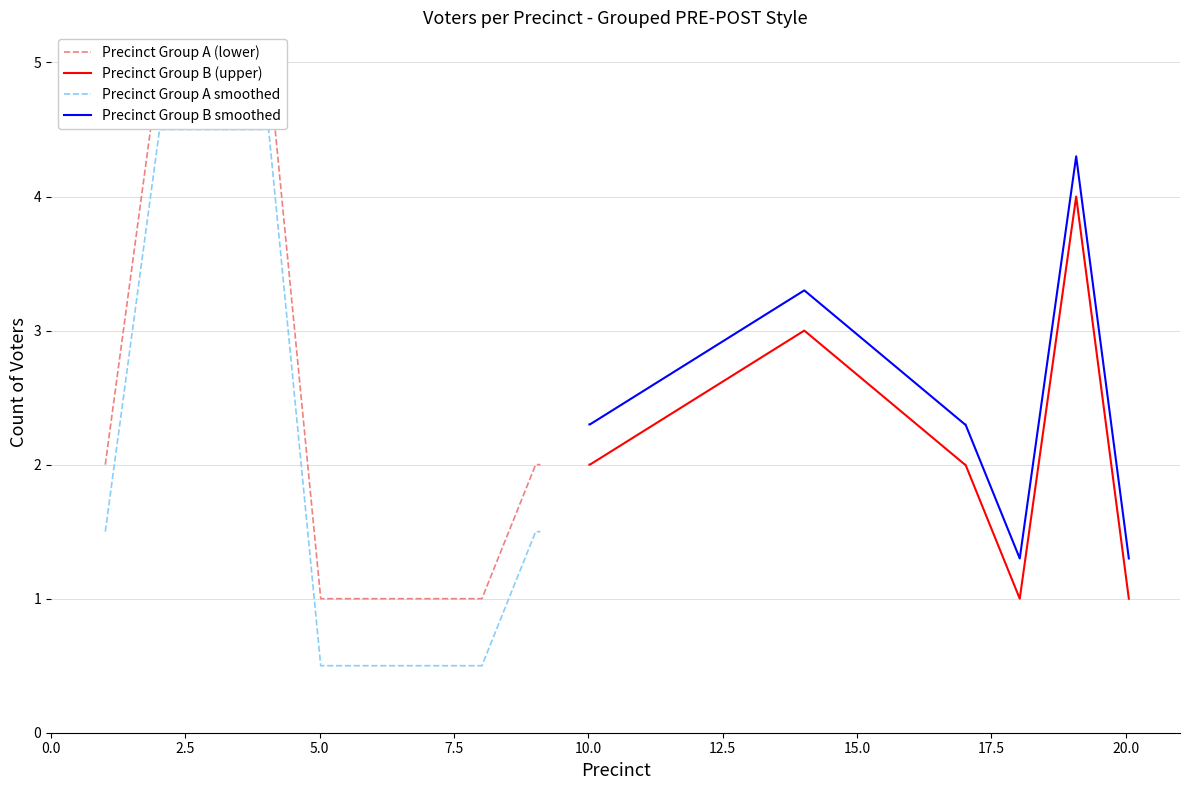

What are all the series names shown in the legend?

Precinct Group A (lower), Precinct Group B (upper), Precinct Group A smoothed, Precinct Group B smoothed